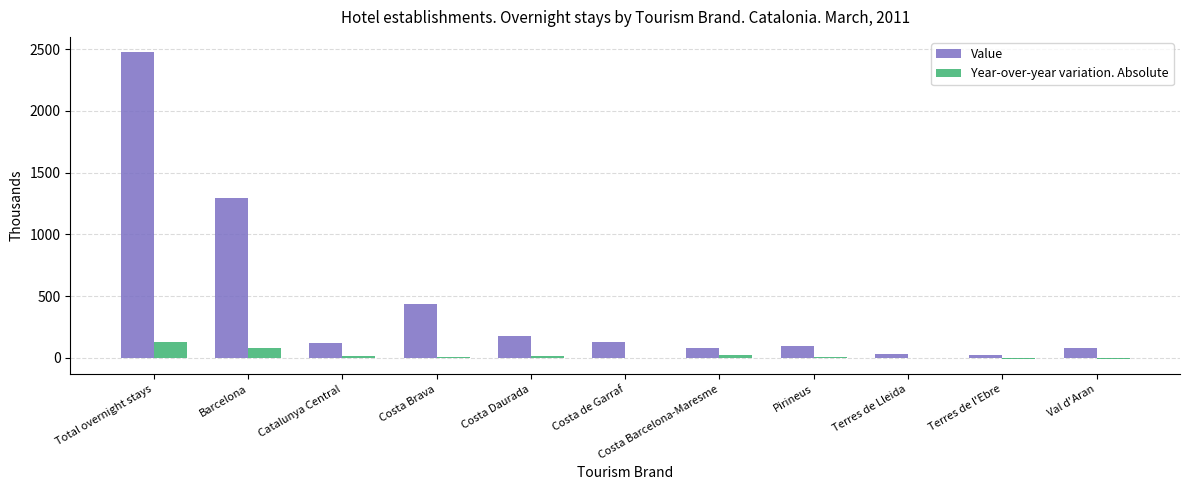

What is the maximum value for Year-over-year variation. Absolute?

130.8